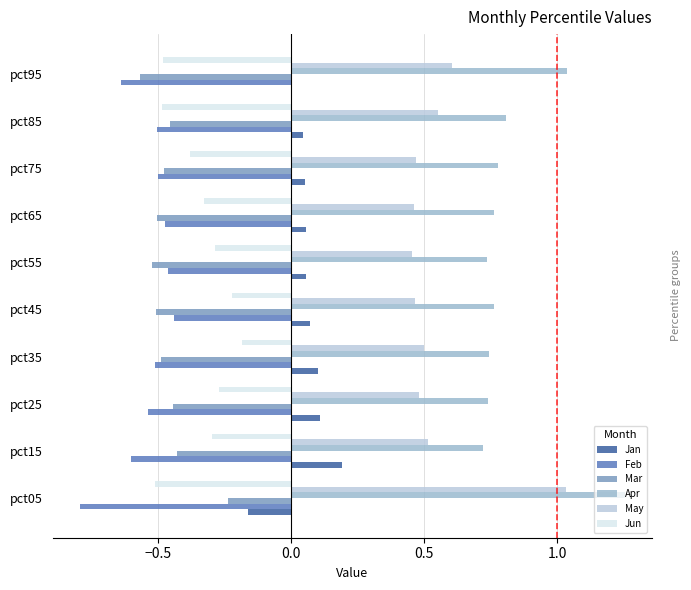

At which category is the sum across all series the highest?

pct05